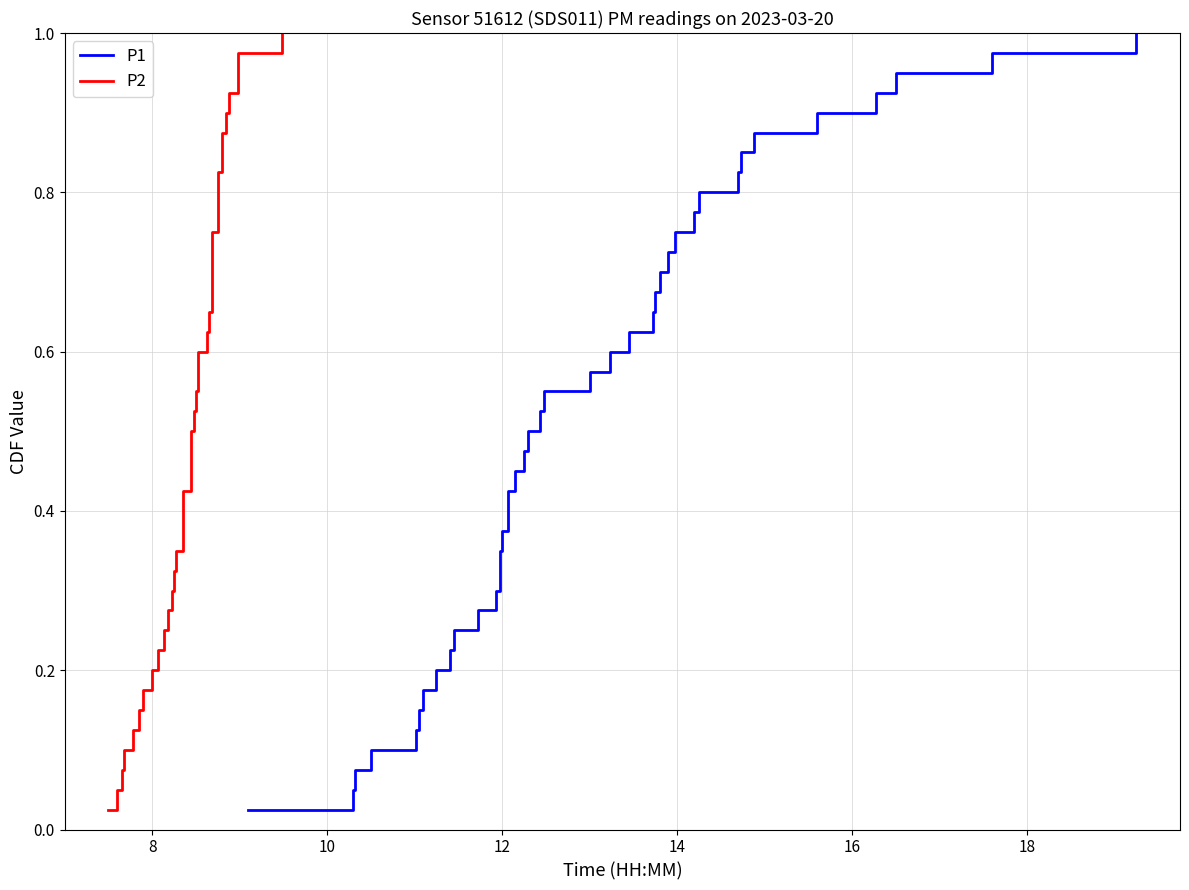

Is the value of P1 at 30 greater than the value of P2 at 6?

Yes